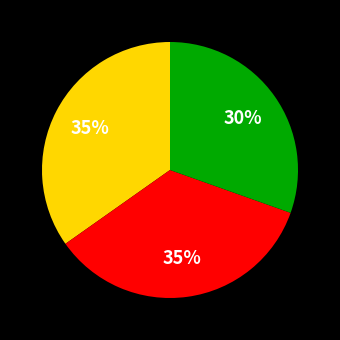

To the nearest percent, what is the average slice percentage?

33%